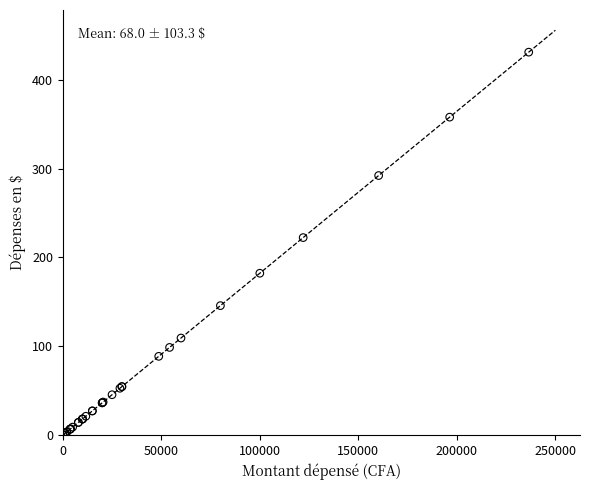

What Y value in the scatter plot is closest to 215?

222.3